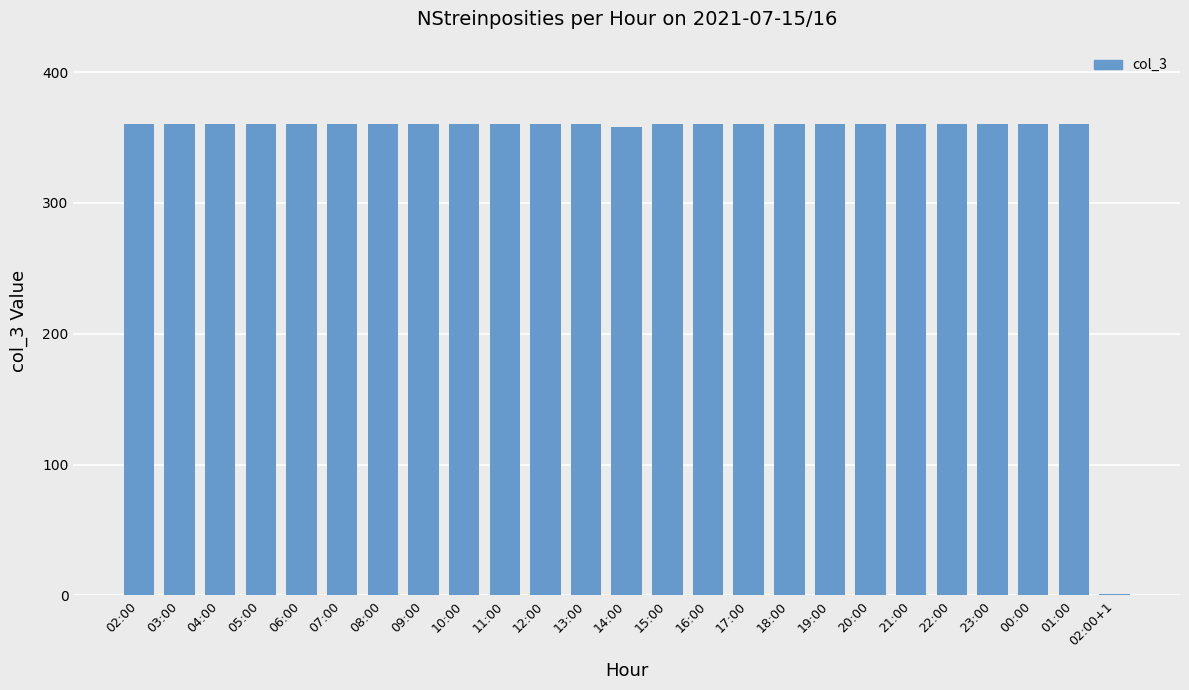

What is the ratio of the value at 04:00 to the value at 14:00?

1.0